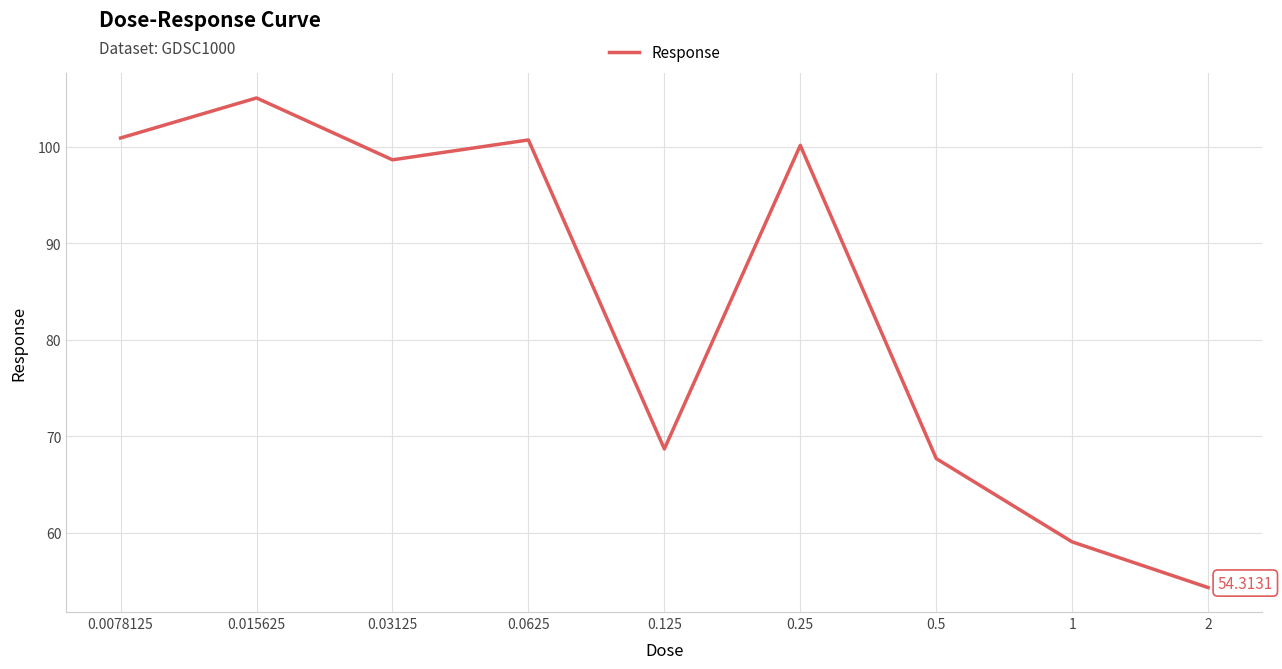

How many interior local valleys (lower than both neighbors) does the data have?

2